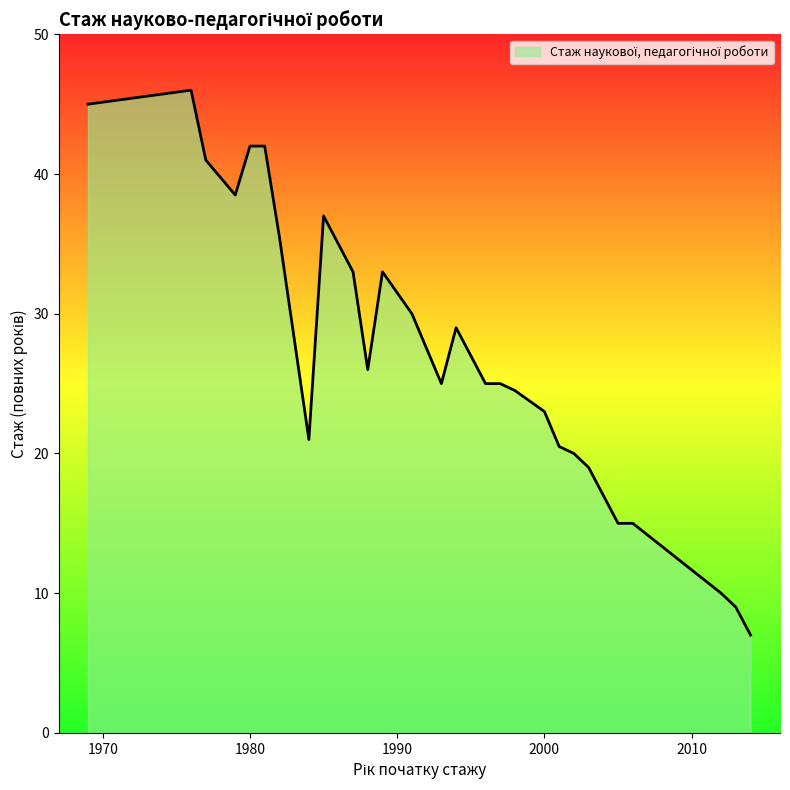

What is the greatest value displayed?

46.0